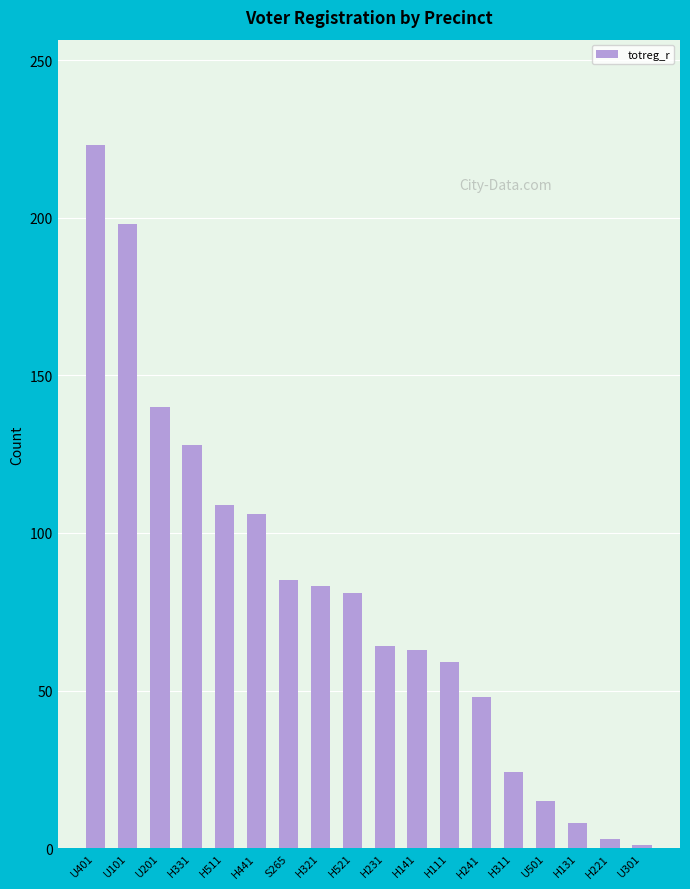

What position from the left is H131?

16